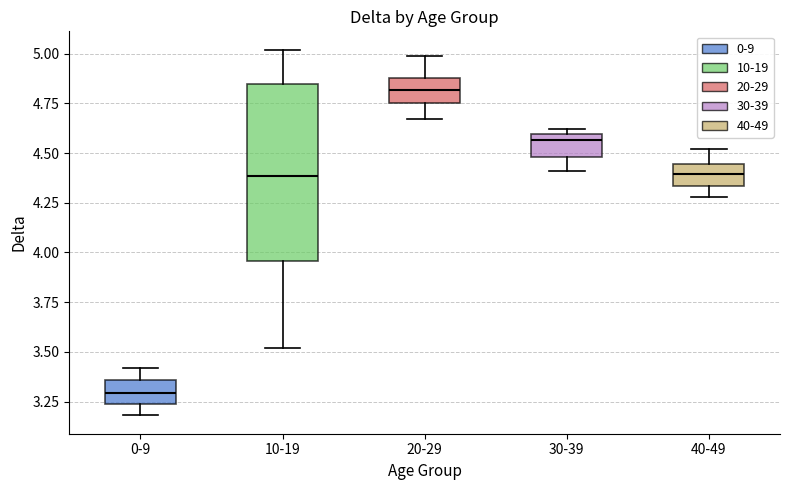

Reading left to right, transcribe this box plot: for each box, give where its median line is, the range the box spans, and where its two whiskers end, as read against the y-axis. The values are not printed on the chart, so give them approximately, as read against the axis.

0-9: median 3.30, box 3.25 to 3.35, whiskers 3.20 to 3.40
10-19: median 4.40, box 3.95 to 4.85, whiskers 3.50 to 5.00
20-29: median 4.80, box 4.75 to 4.90, whiskers 4.65 to 5.00
30-39: median 4.55, box 4.50 to 4.60, whiskers 4.40 to 4.60 (just above the box's upper edge)
40-49: median 4.40, box 4.35 to 4.45, whiskers 4.30 to 4.50